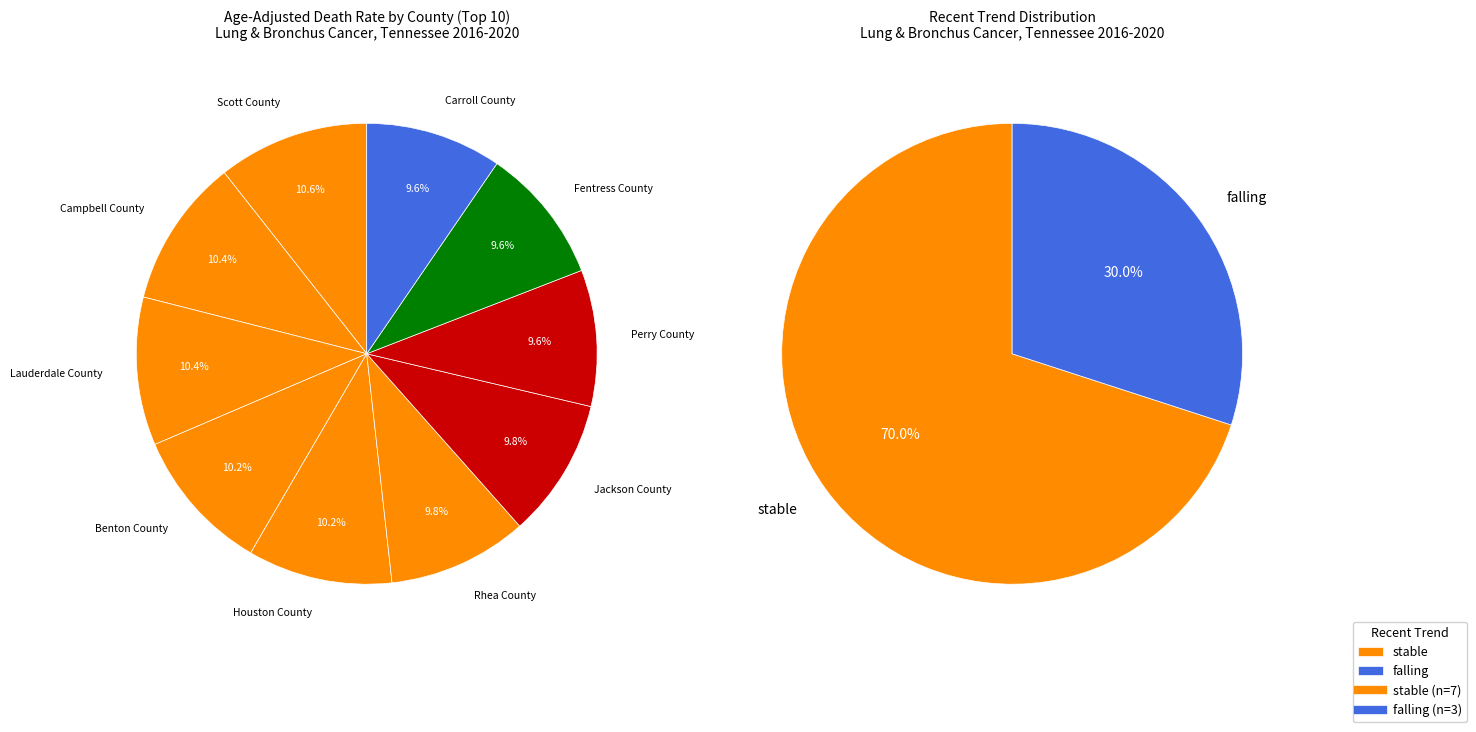

True or false: rising accounts for 0% of the total.

True